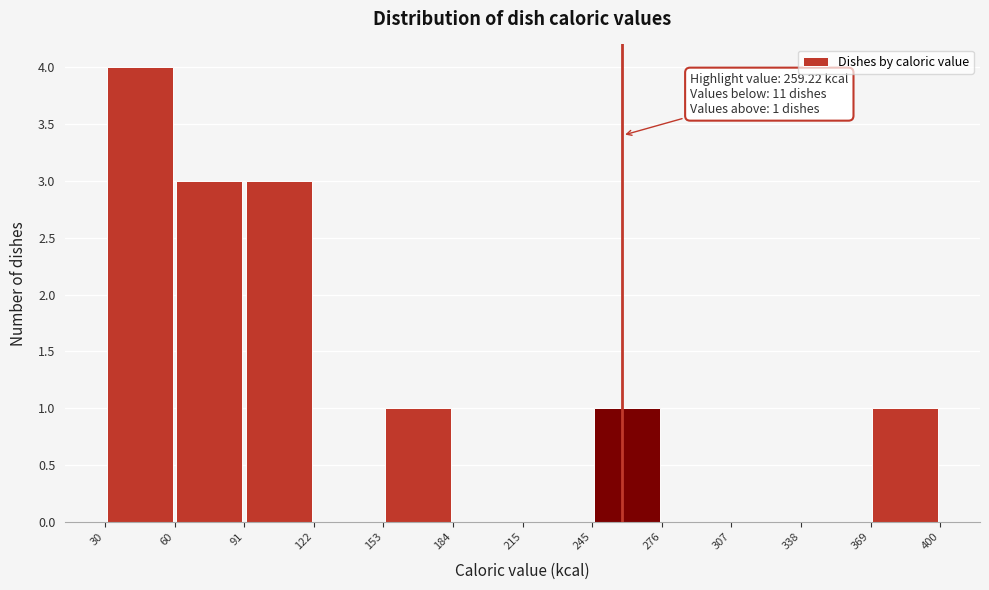

Over which range of the x-axis is the bar tallest?

30 to 60